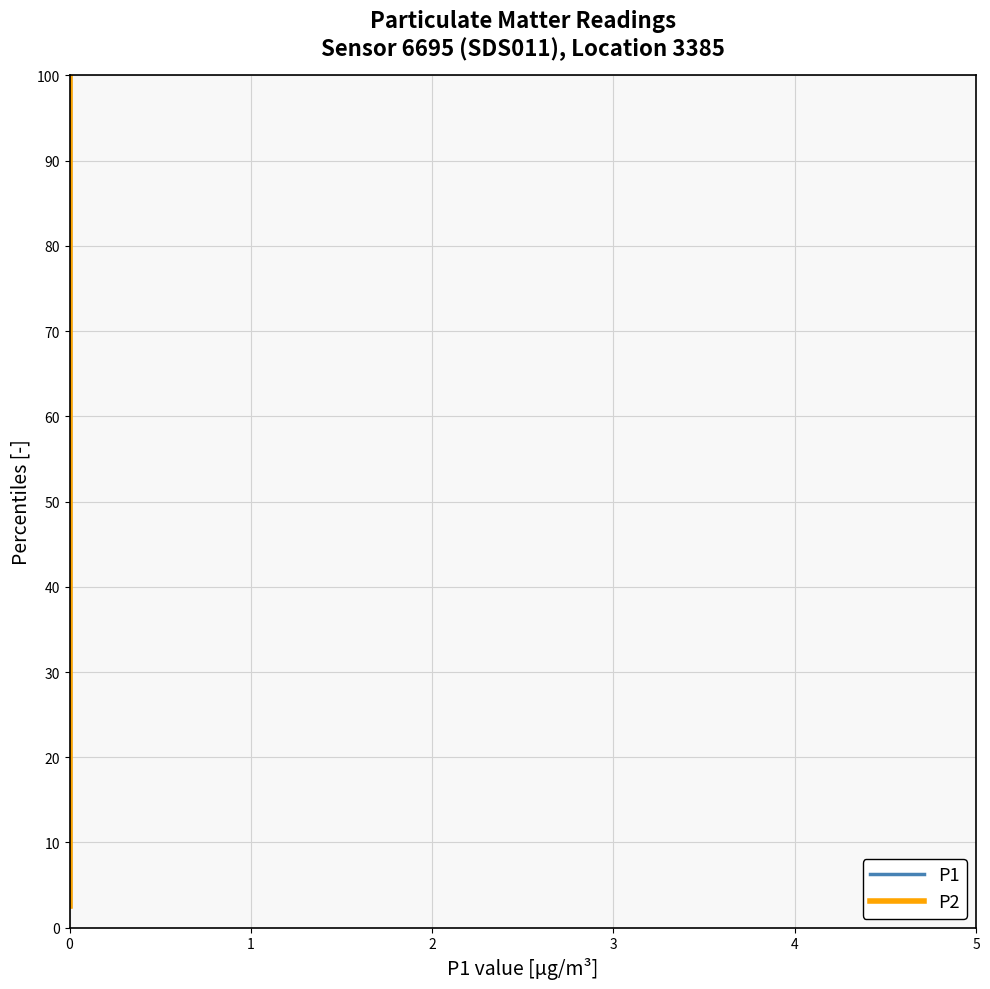

Which category has the highest value in the P1 series?

39